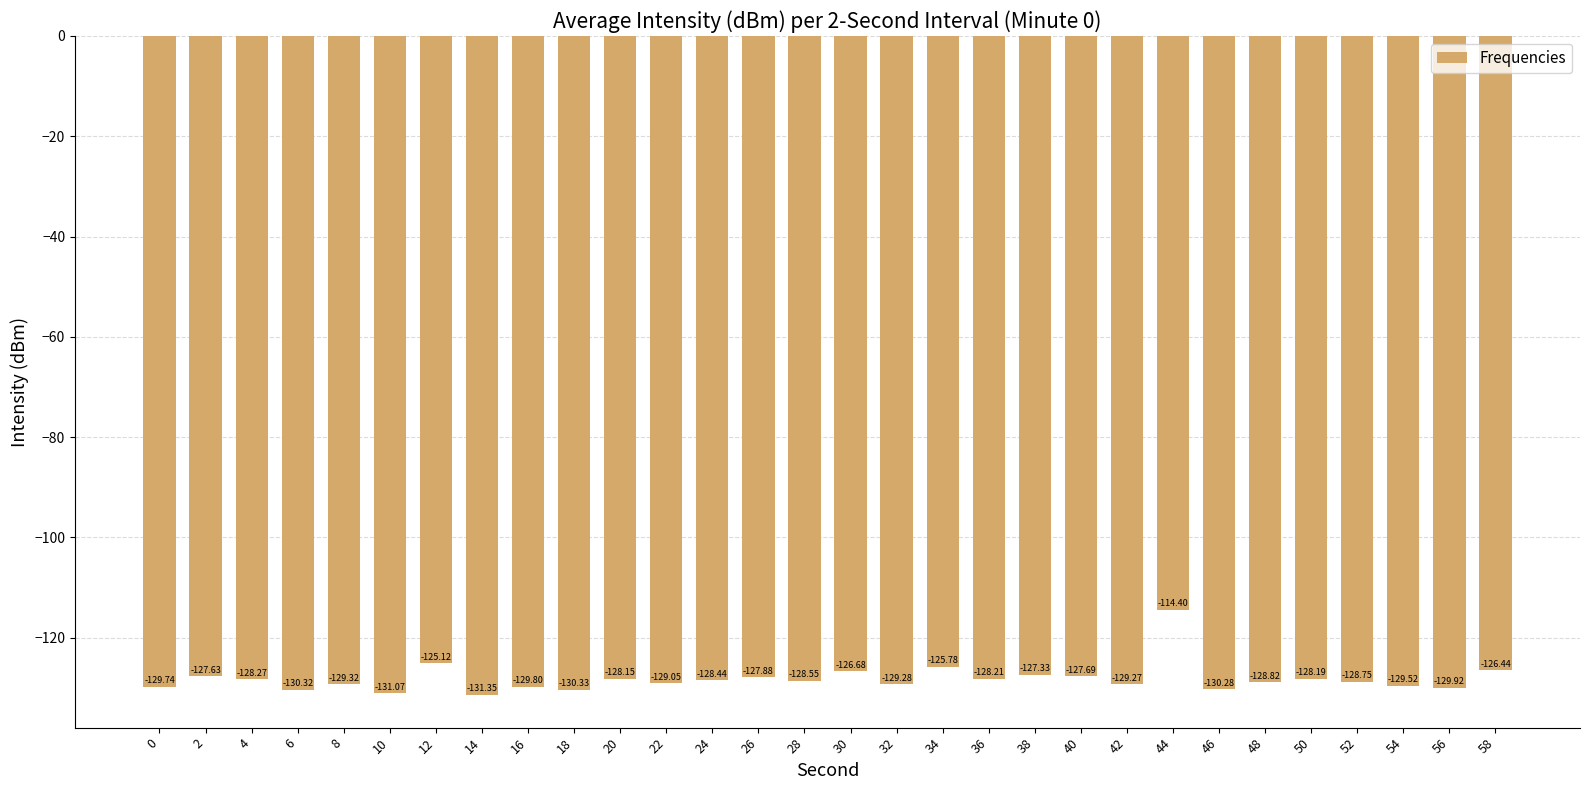

List the labels in order of value, largest first.

44, 12, 34, 58, 30, 38, 2, 40, 26, 20, 50, 36, 4, 24, 28, 52, 48, 22, 42, 32, 8, 54, 0, 16, 56, 46, 6, 18, 10, 14